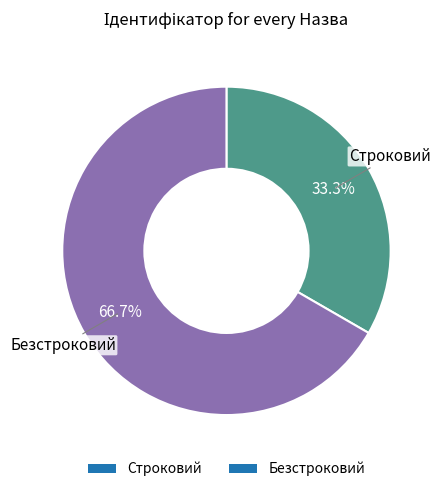

Count the number of slices in the pie.

2